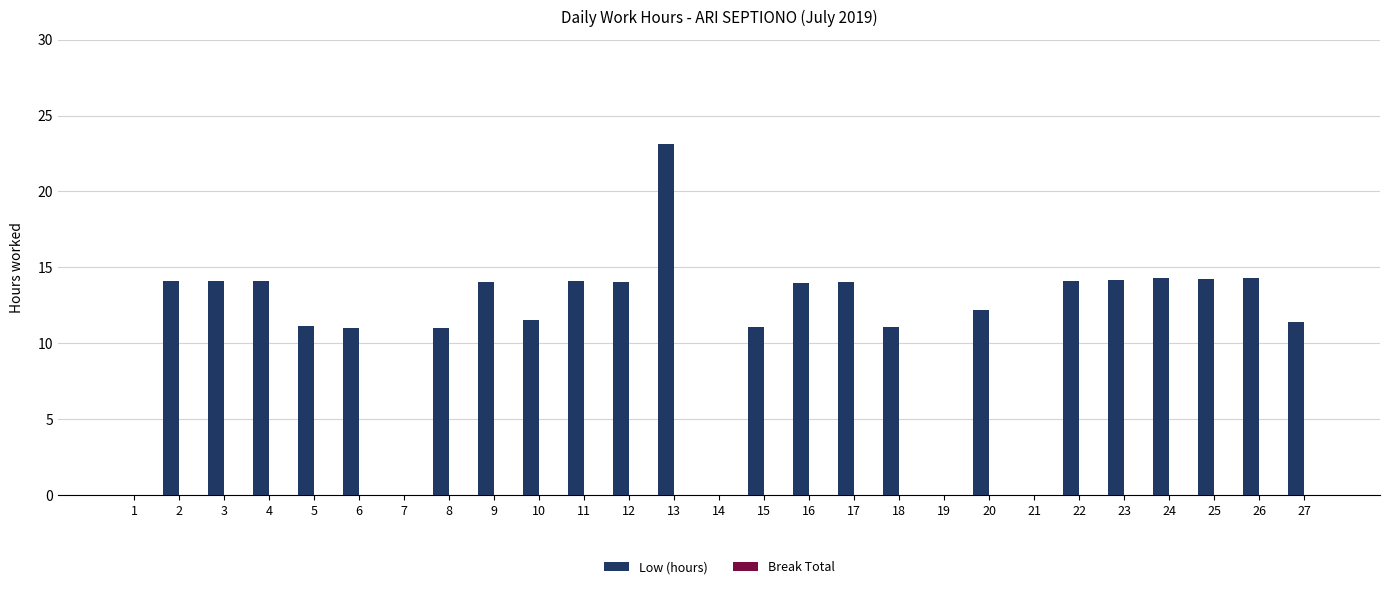

Between 14 and 4, which is larger?

4